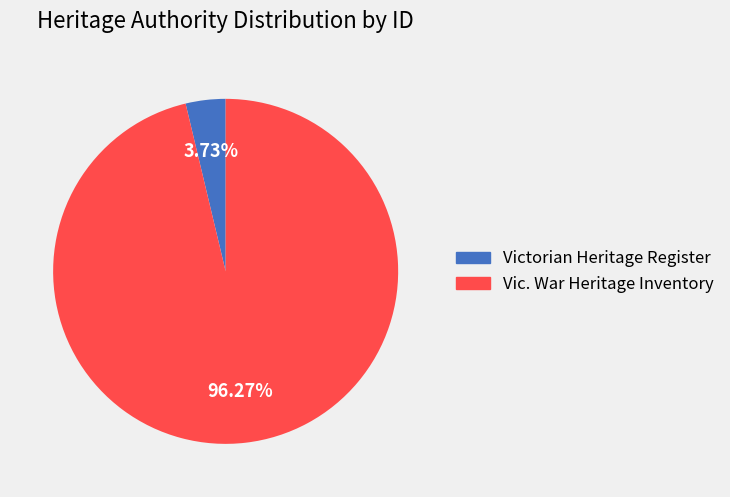

Does any single category account for the majority?

Yes